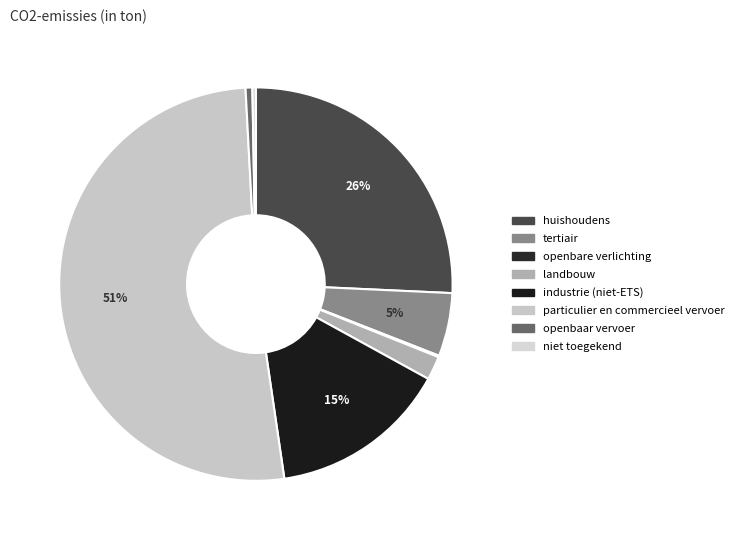

How many segments does this pie chart have?

8